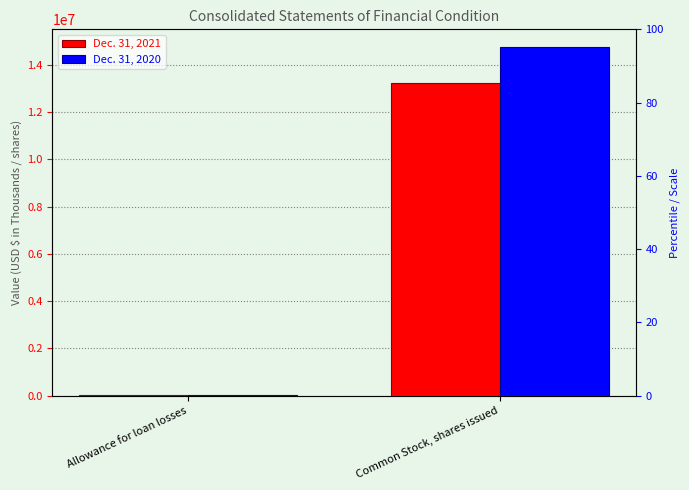

Does the chart contain stacked bars?

No